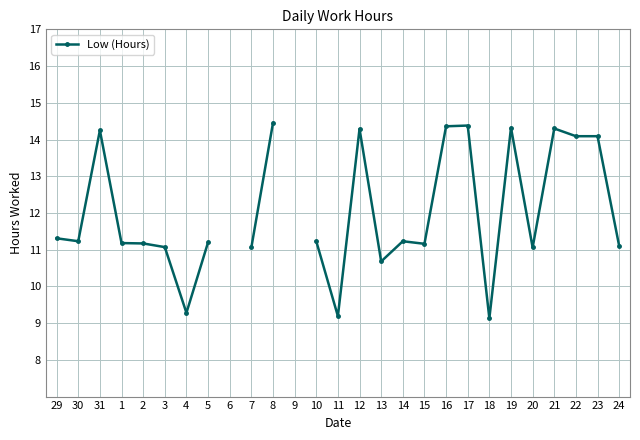

What is the difference between the maximum and minimum values?

5.3